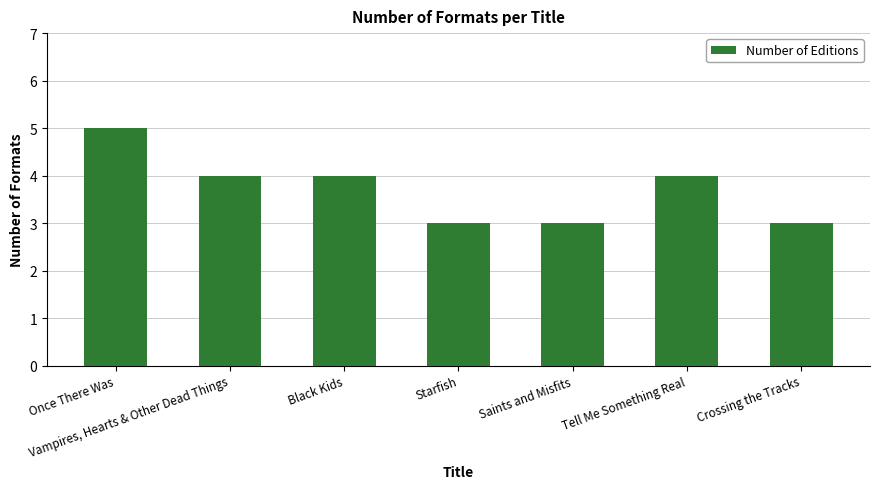

What is the difference between the maximum and minimum values?

2